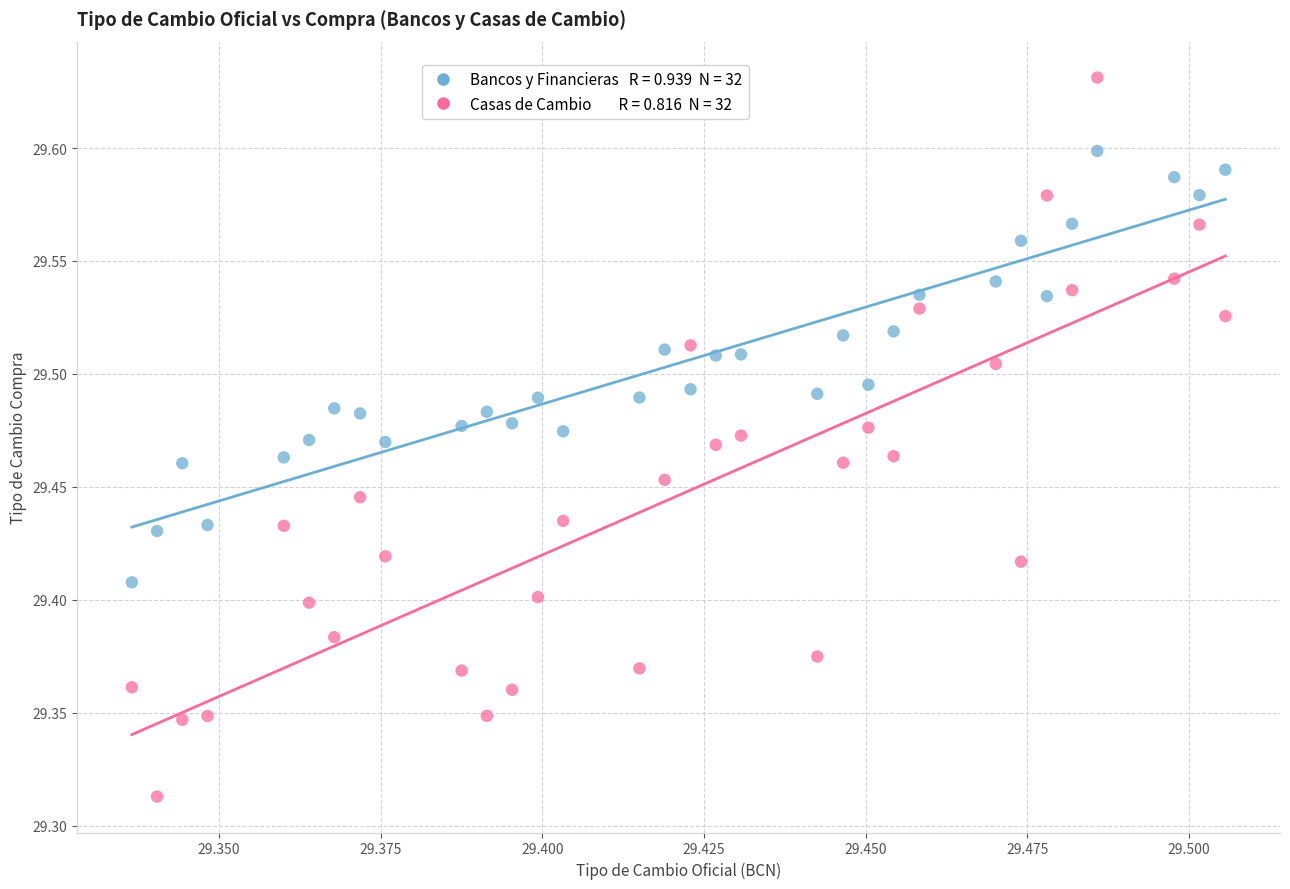

Across all data points, what is the range of Y values (max minus min)?

0.3